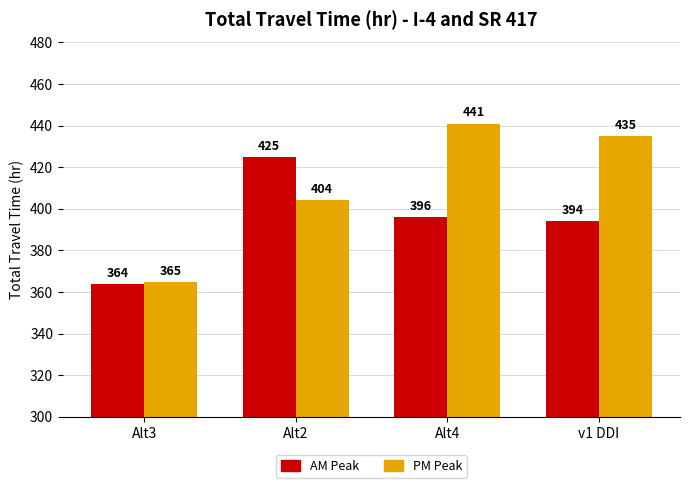

At which category is the sum across all series the highest?

Alt4